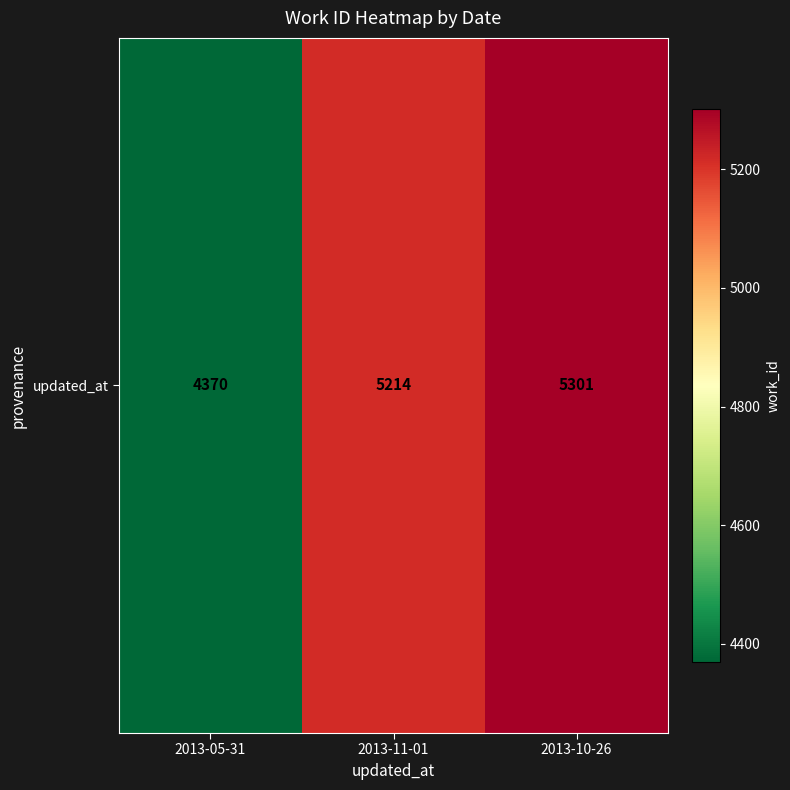

Reading left to right, list all the values displayed in this chart.

2013-05-31=4370	2013-11-01=5214	2013-10-26=5301